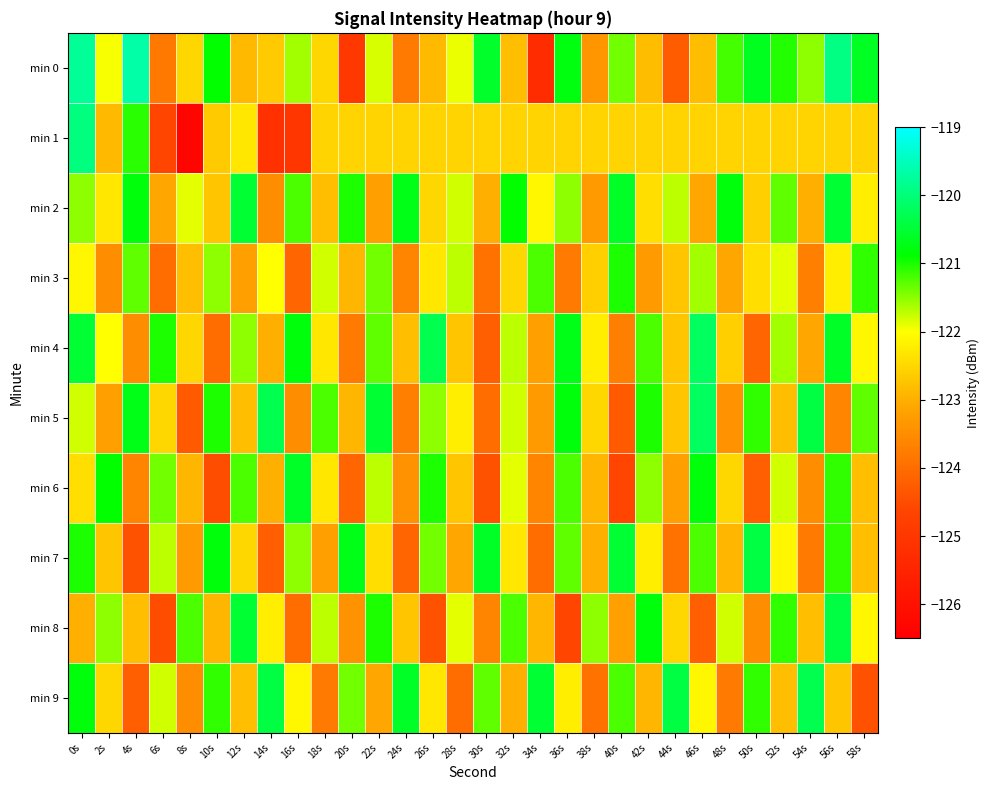

Which series has the largest range (max minus min)?

min 1